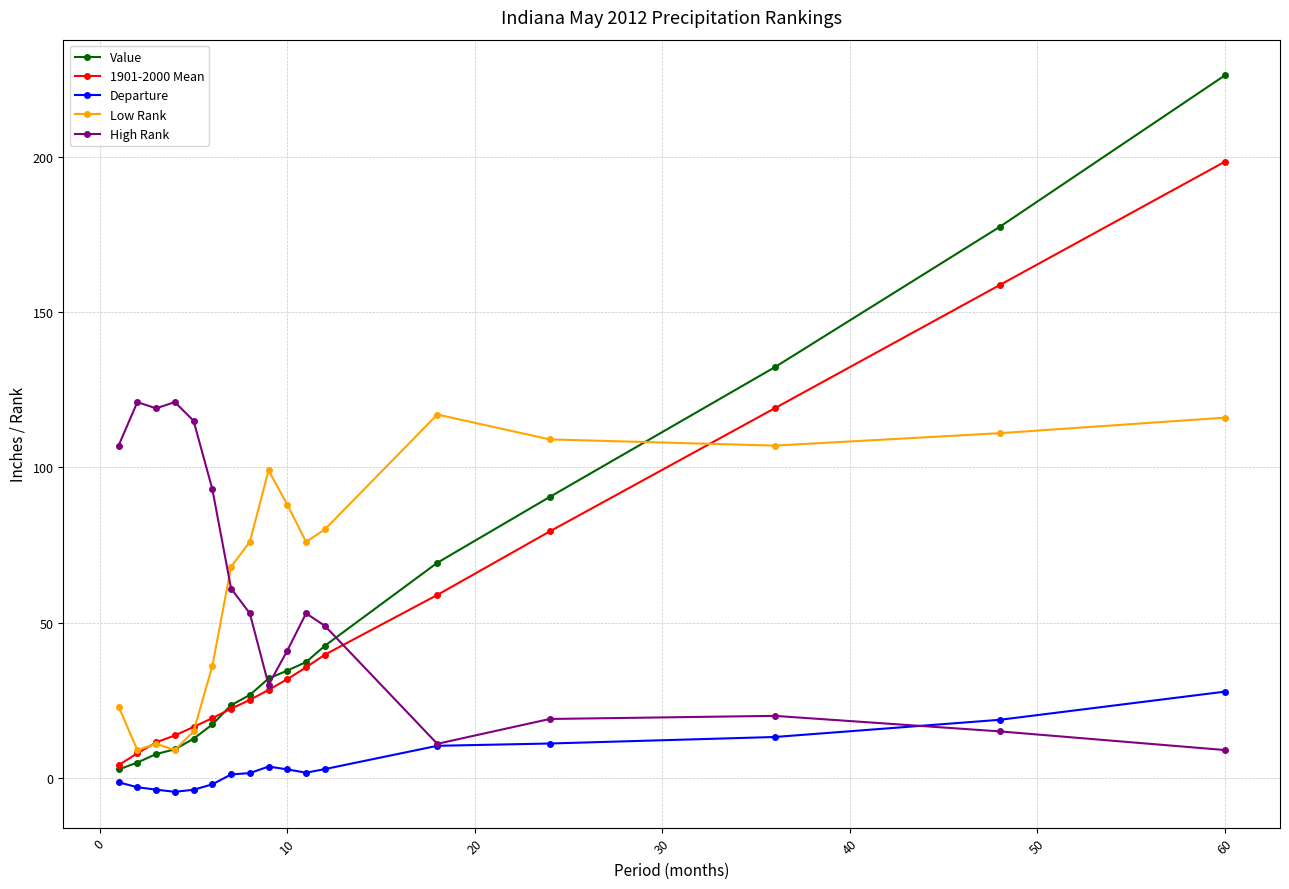

How many categories are shown in the chart?

17